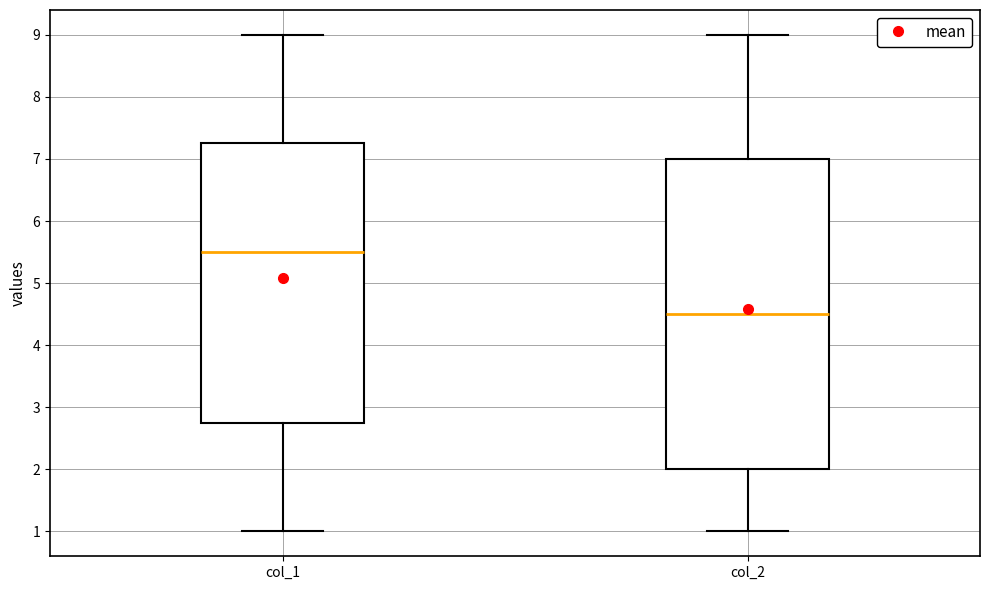

Where is the lower edge of the box for col_1 on the y-axis? The values are not printed on the chart, so give them approximately, as read against the axis.

2.8